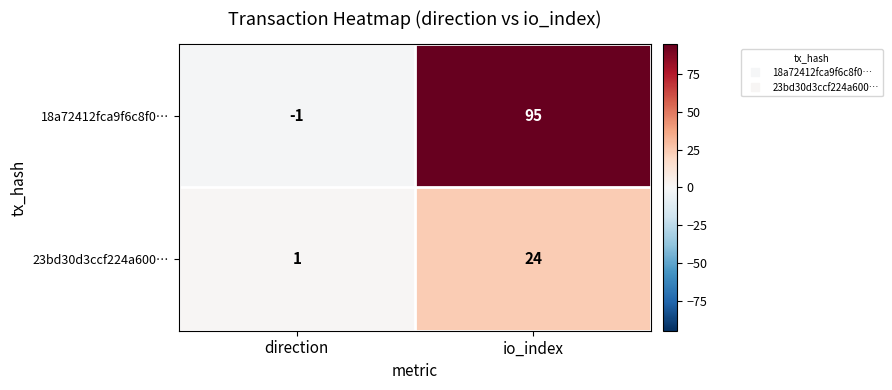

What is the sum of all 23bd30d3ccf224a600… values?

25